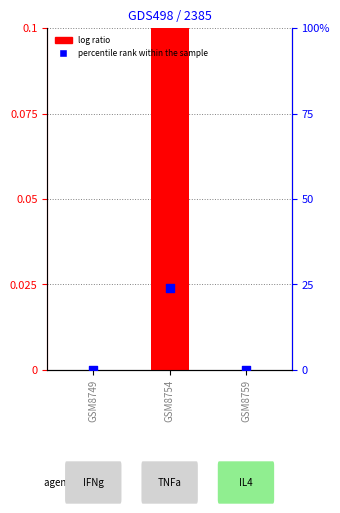

What are all the series names shown in the legend?

log ratio, percentile rank within the sample